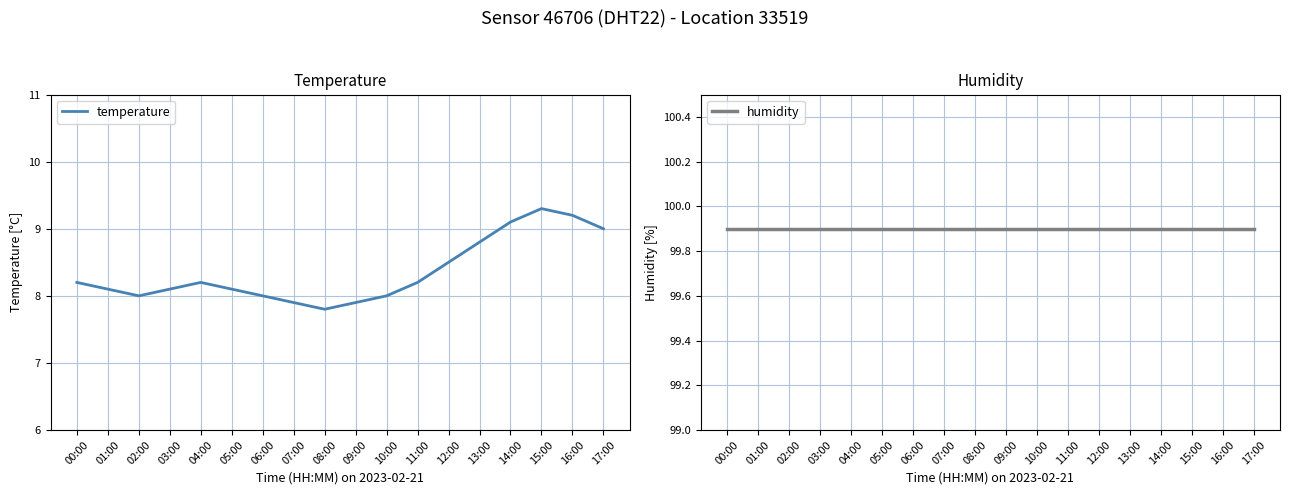

Is the value of humidity at 01:00 greater than the value of temperature at 10:00?

Yes